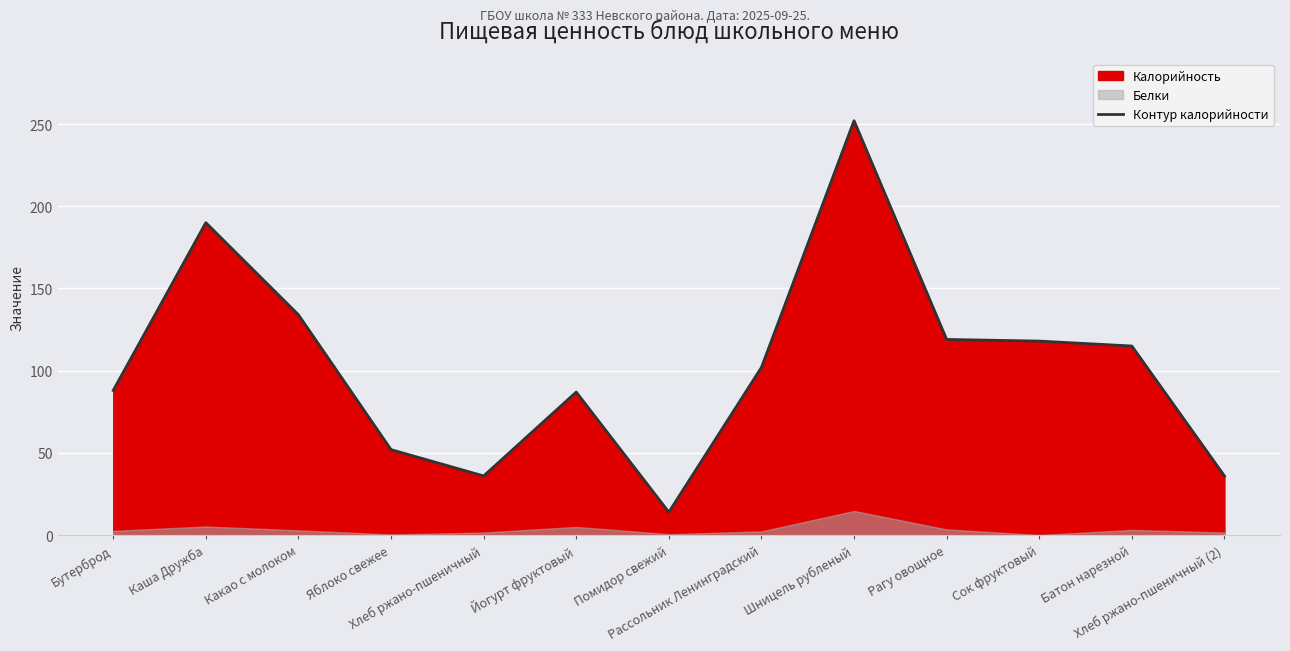

What position from the left is Хлеб ржано-пшеничный (2)?

13